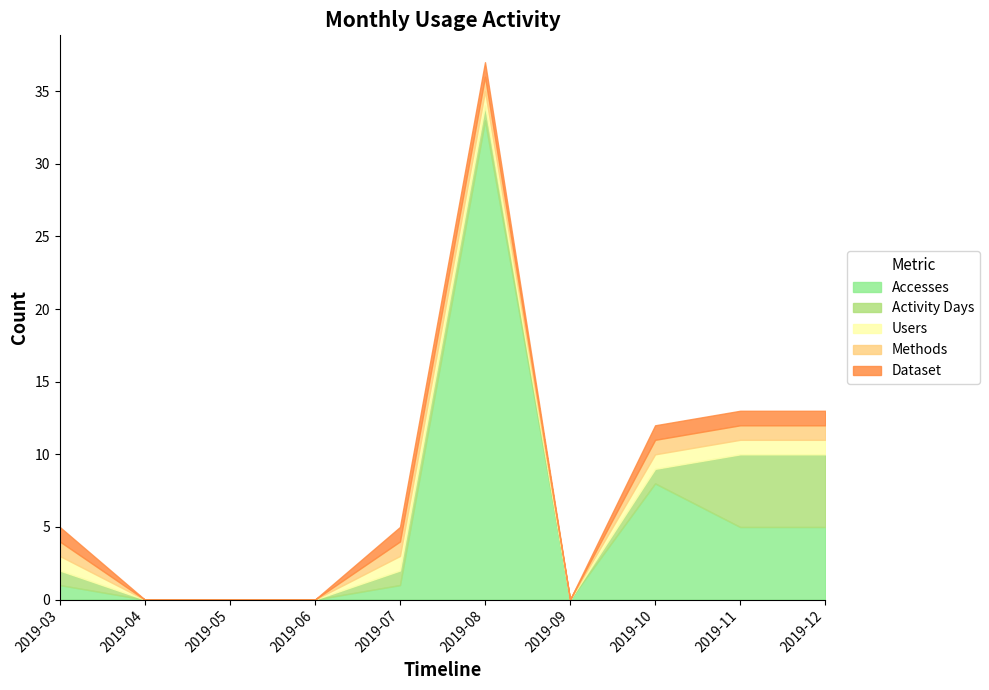

Rank the categories by Users value from lowest to highest.

2019-04, 2019-05, 2019-06, 2019-09, 2019-03, 2019-07, 2019-08, 2019-10, 2019-11, 2019-12